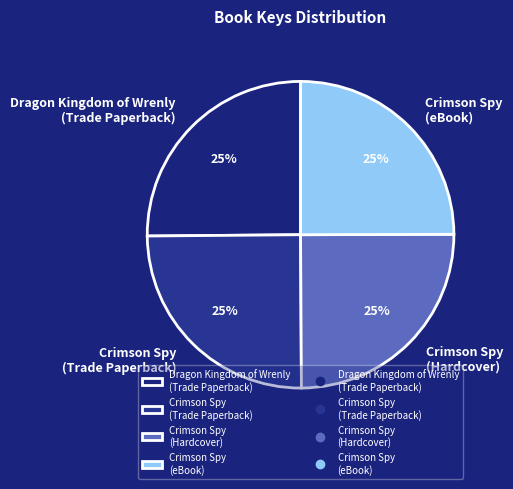

How many segments does this pie chart have?

4